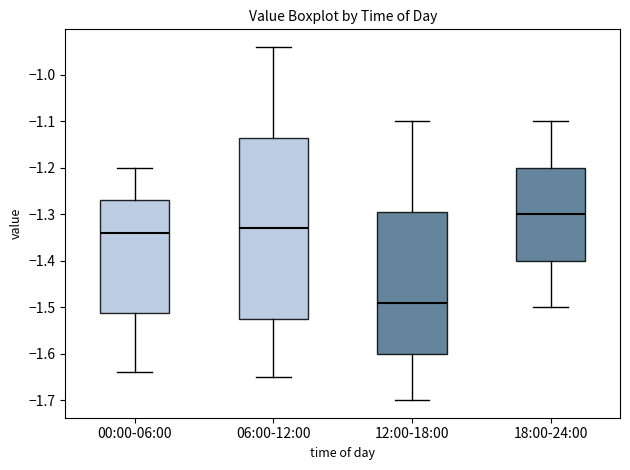

Comparing the boxes themselves (not the whiskers), which one is the tallest?

06:00-12:00